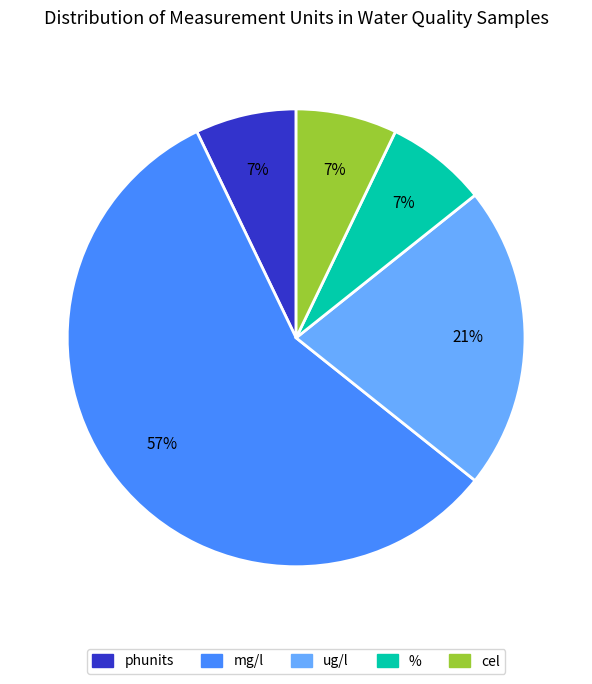

True or false: % accounts for 18% of the total.

False